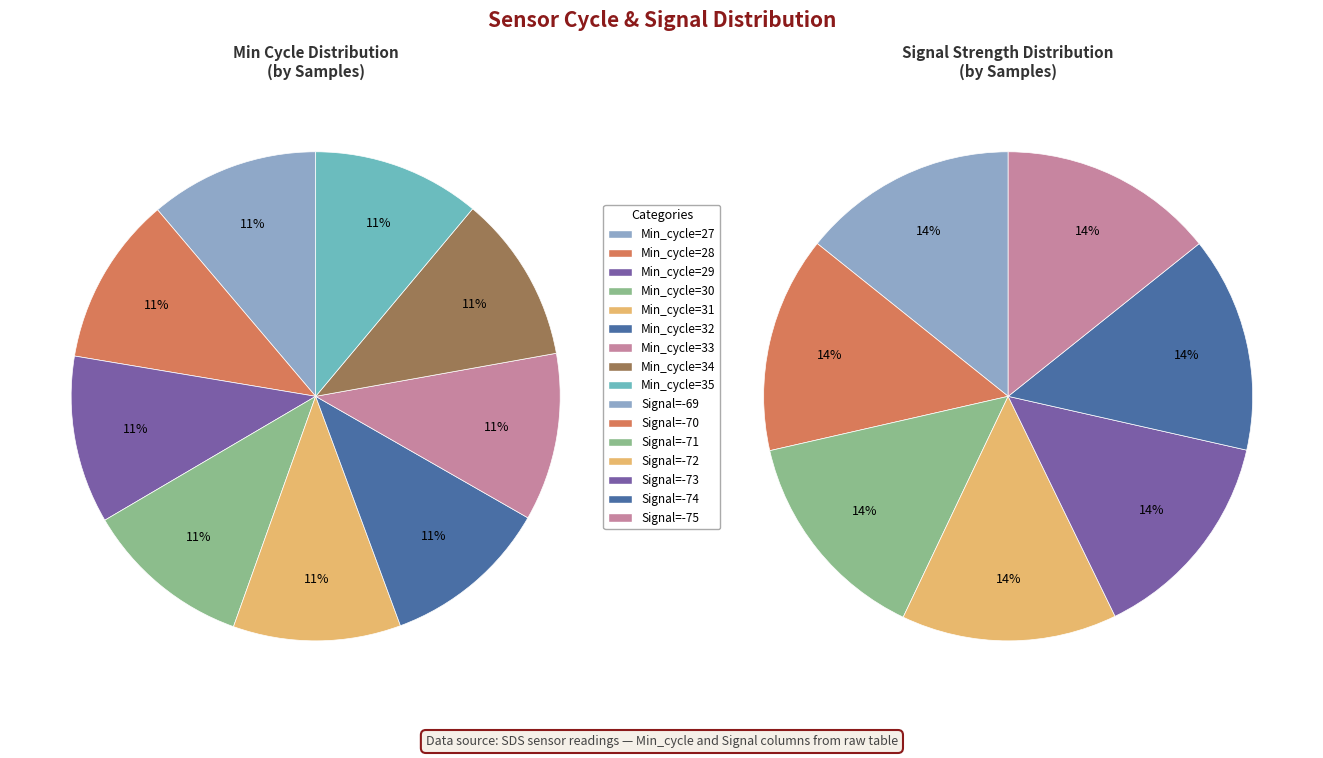

To the nearest percent, what portion does Min_cycle=32 represent?

11%